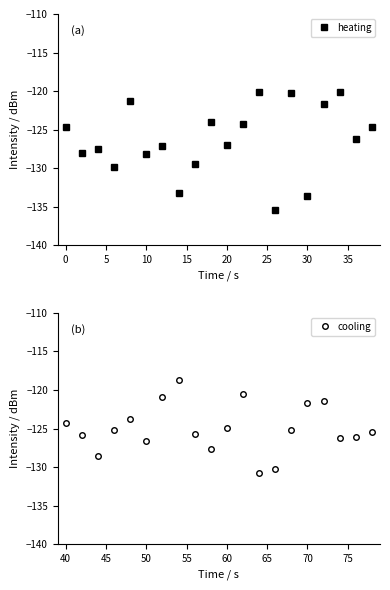

How many interior local valleys does the cooling series have?

5